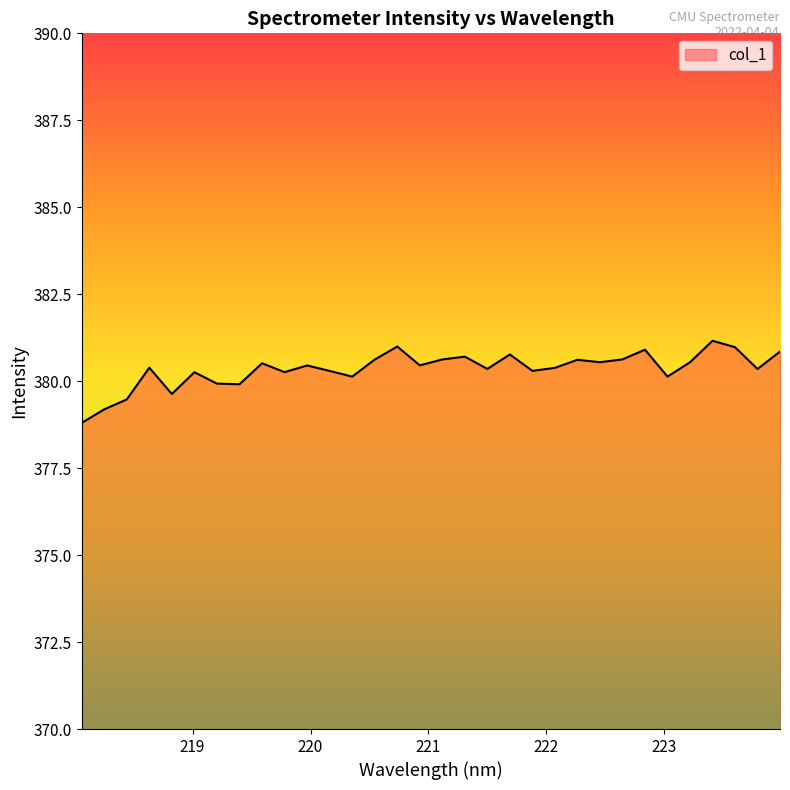

What is the smallest value displayed?

378.8